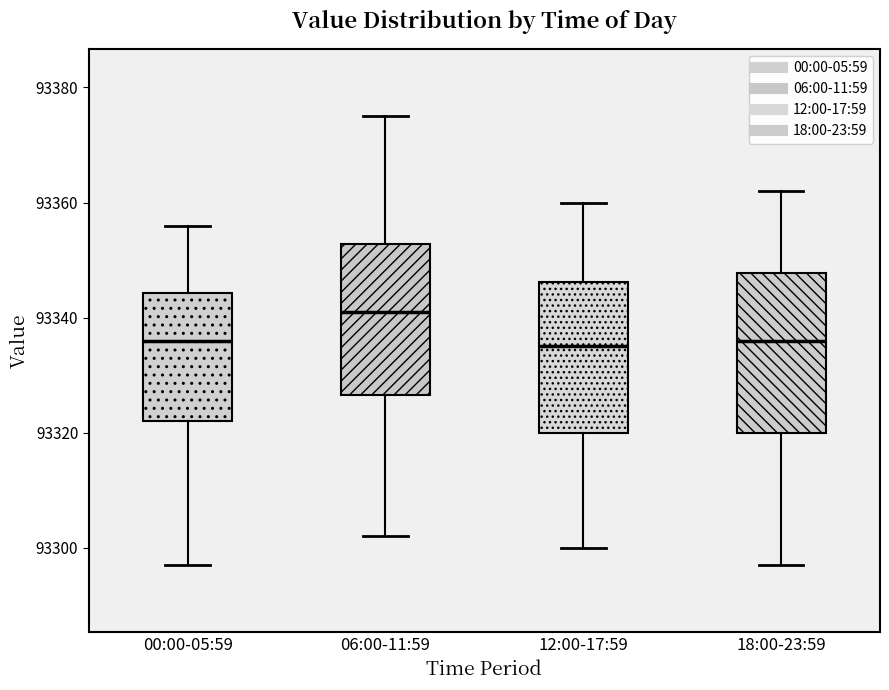

Where is the lower edge of the box for 00:00-05:59 on the y-axis? The values are not printed on the chart, so give them approximately, as read against the axis.

93322